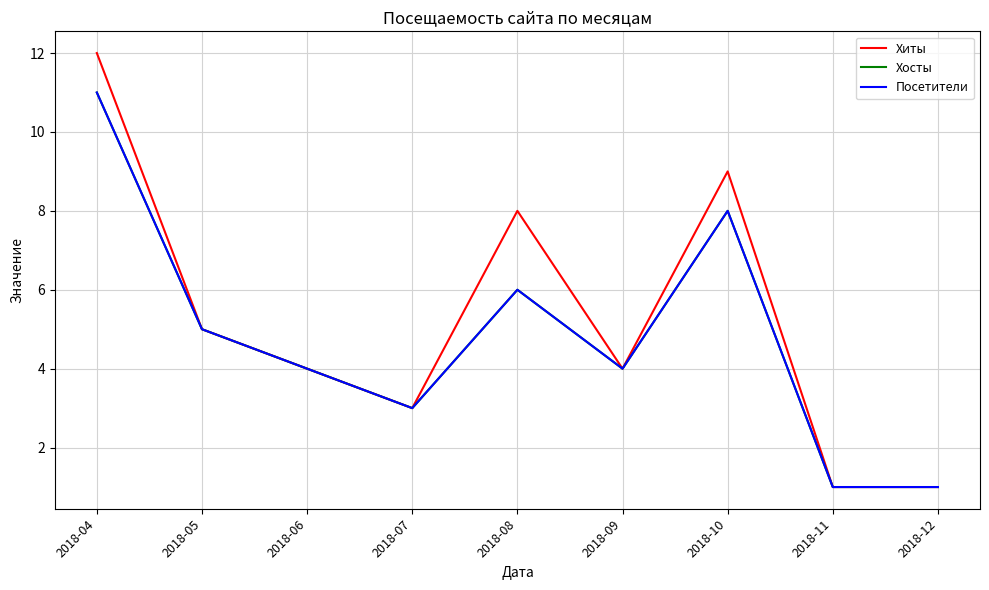

Is this an area chart (filled region under the line)?

No